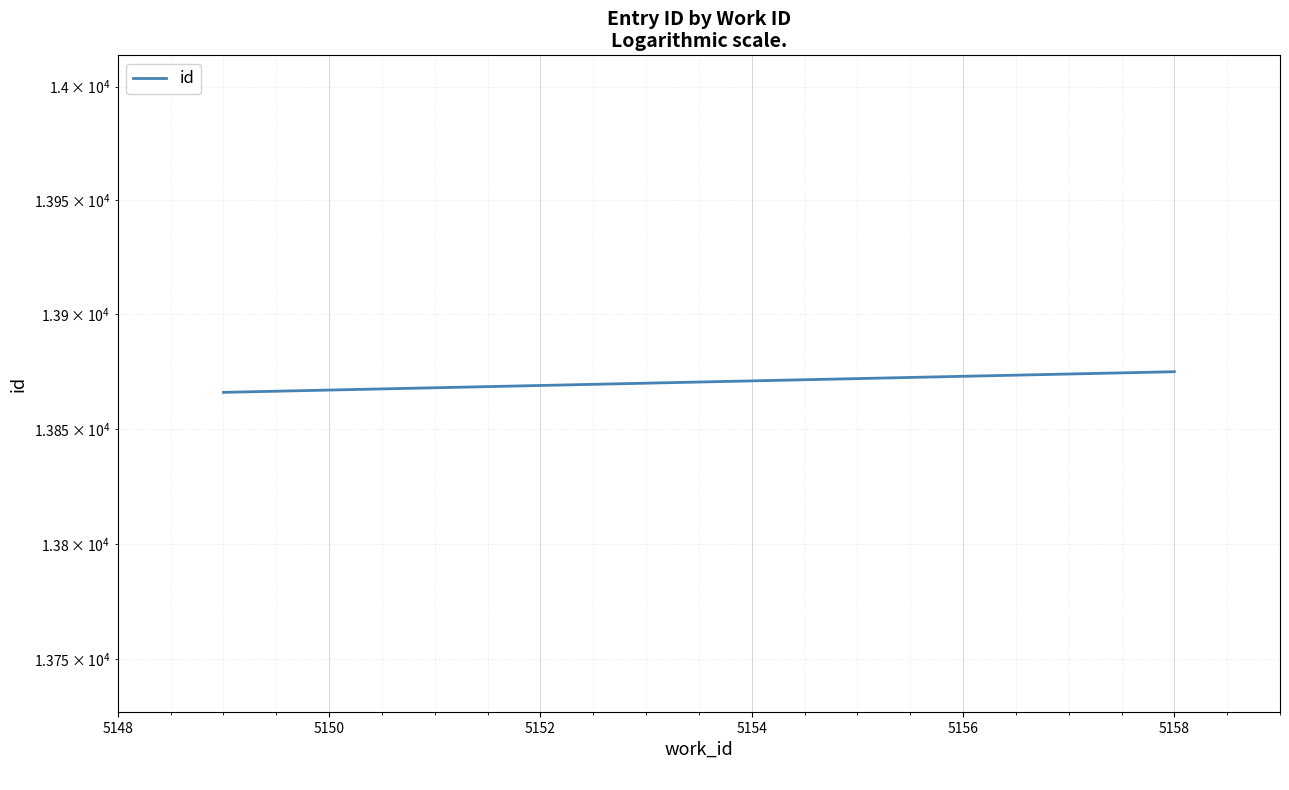

True or false: there are more than 1 points higher than both neighbors.

False